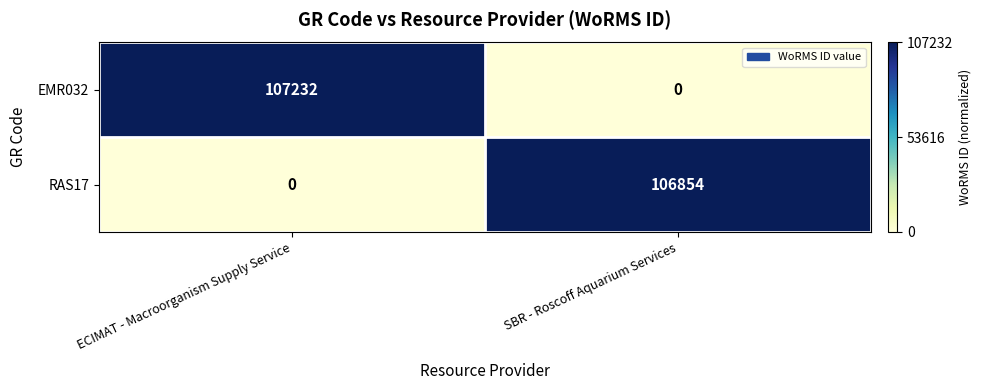

What is the sum of all RAS17 values?

106854